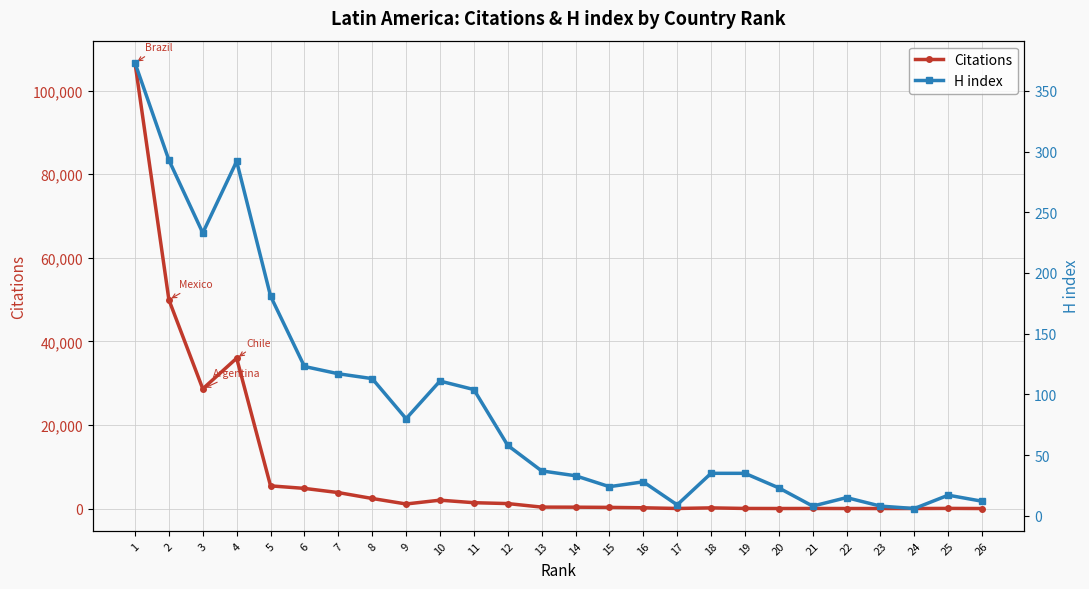

How many interior local valleys does the H index series have?

6